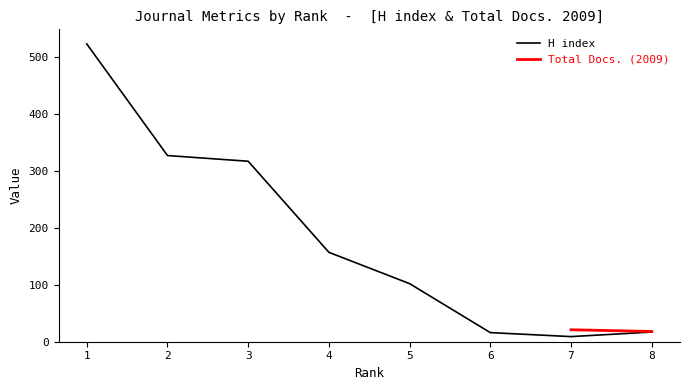

How many values are below 157?

4